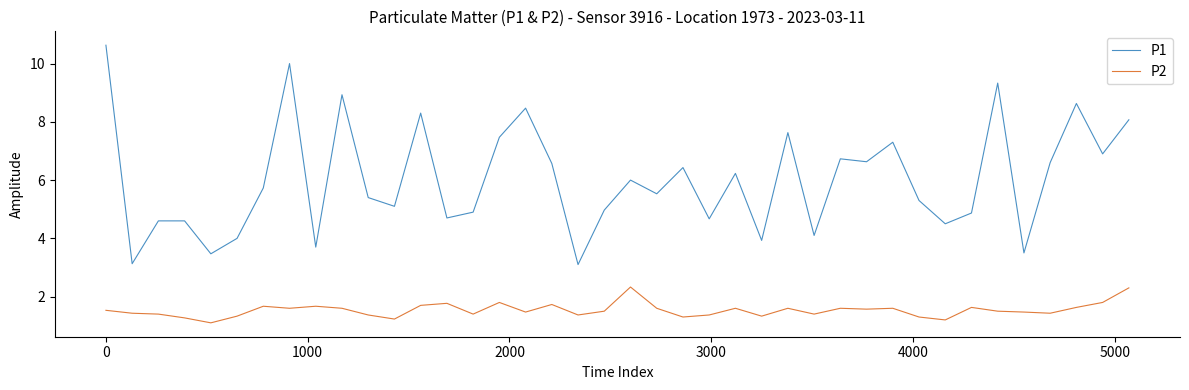

What is the difference between the maximum and minimum values in the P1 series?

7.5